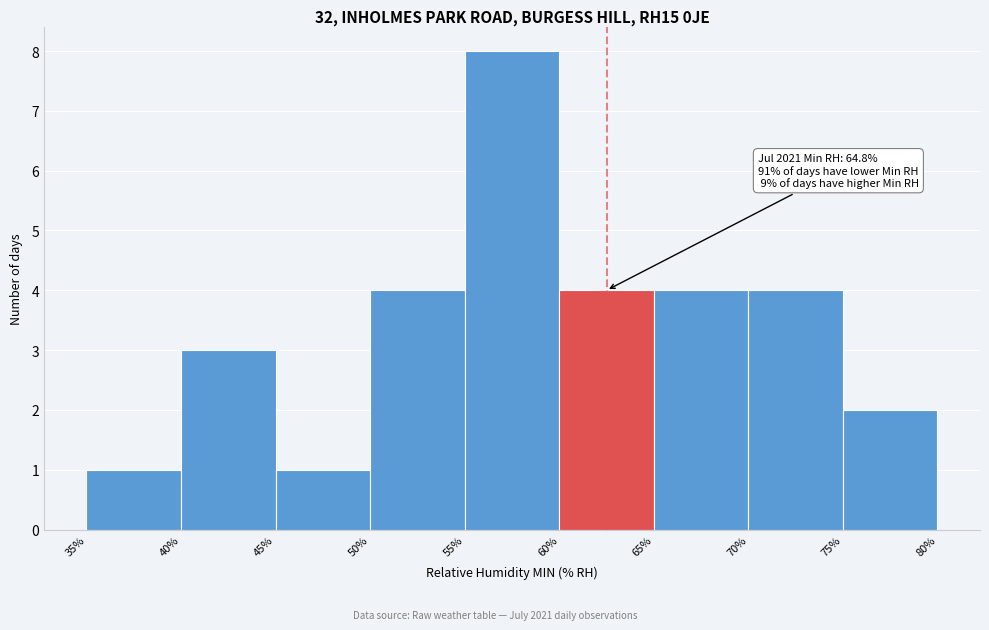

Which range on the x-axis has the tallest bar?

55% to 60%